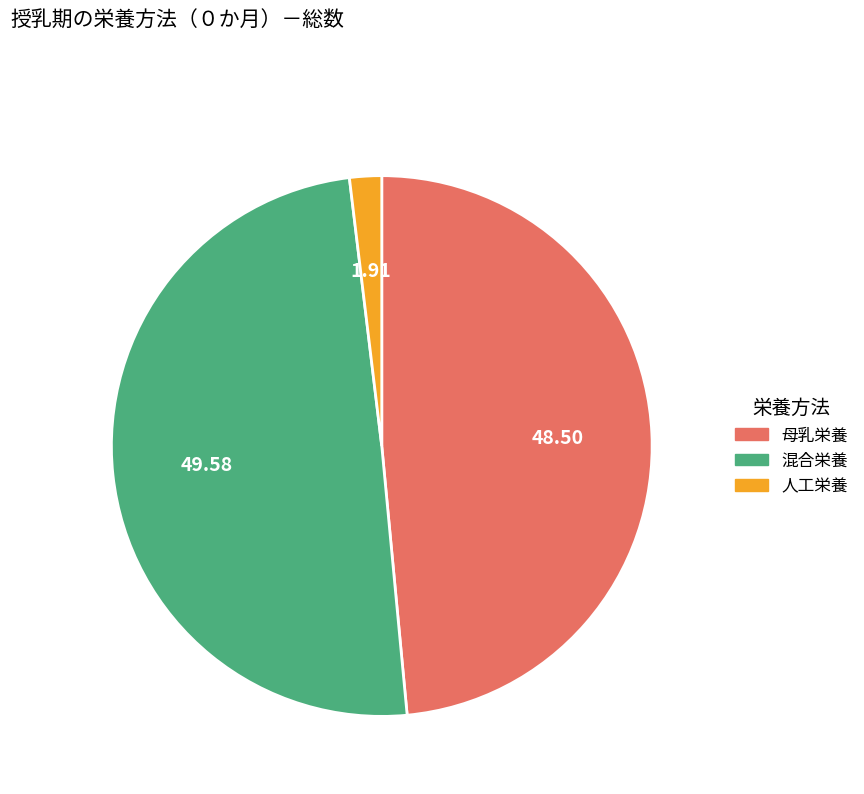

What is the ratio of the value at 混合栄養 to the value at 人工栄養?

25.9